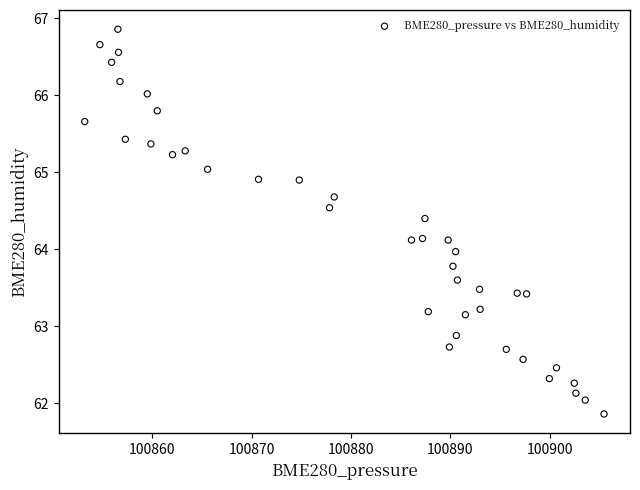

What is the range of Y values (max minus min)?

5.0